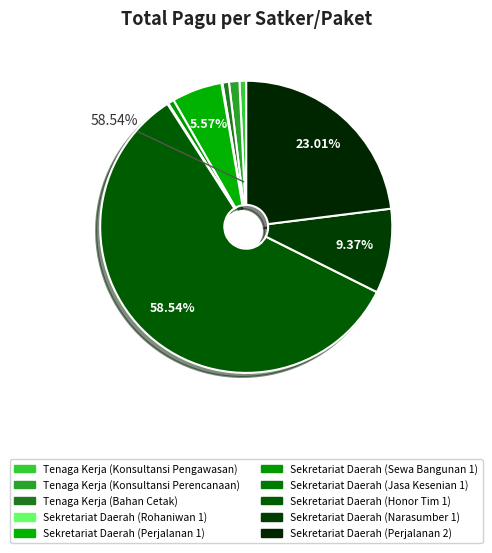

To the nearest percent, what is the average slice percentage?

10%